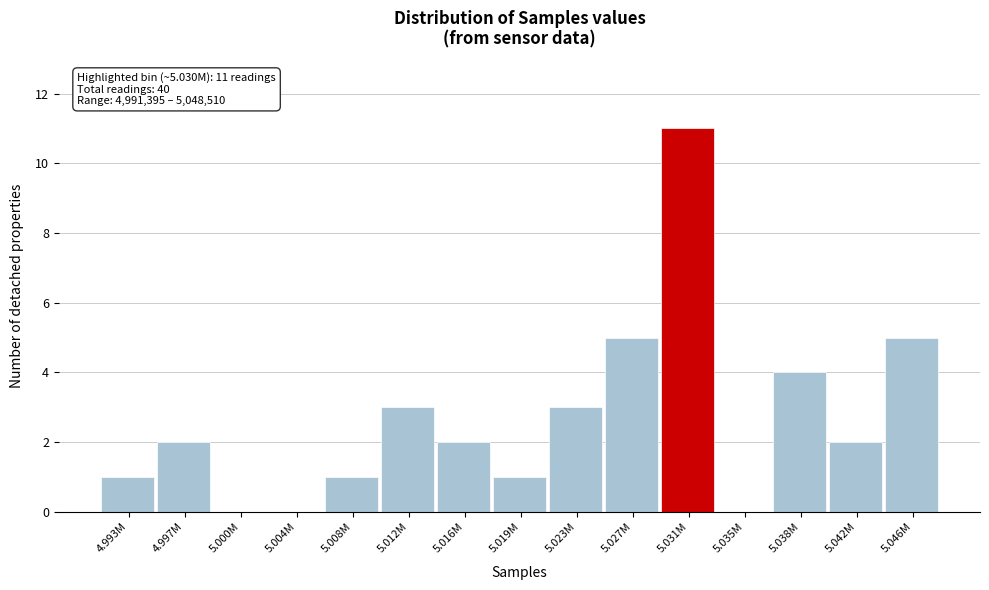

Reading left to right, list all the values displayed in this chart.

4.993M=1	4.997M=2	5.000M=0	5.004M=0	5.008M=1	5.012M=3	5.016M=2	5.019M=1	5.023M=3	5.027M=5	5.031M=11	5.035M=0	5.038M=4	5.042M=2	5.046M=5